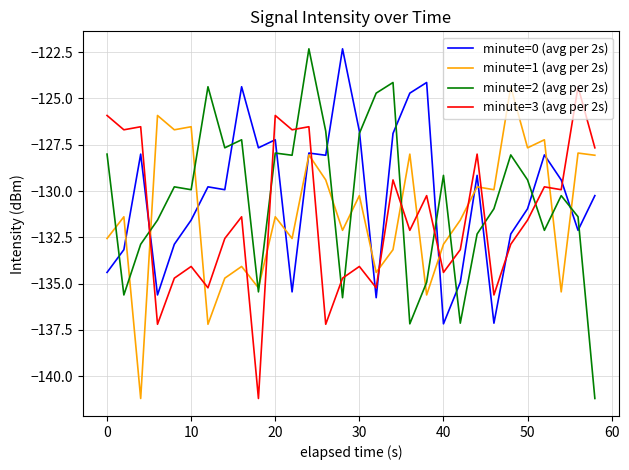

Which series has the widest spread of values?

minute=2 (avg per 2s)